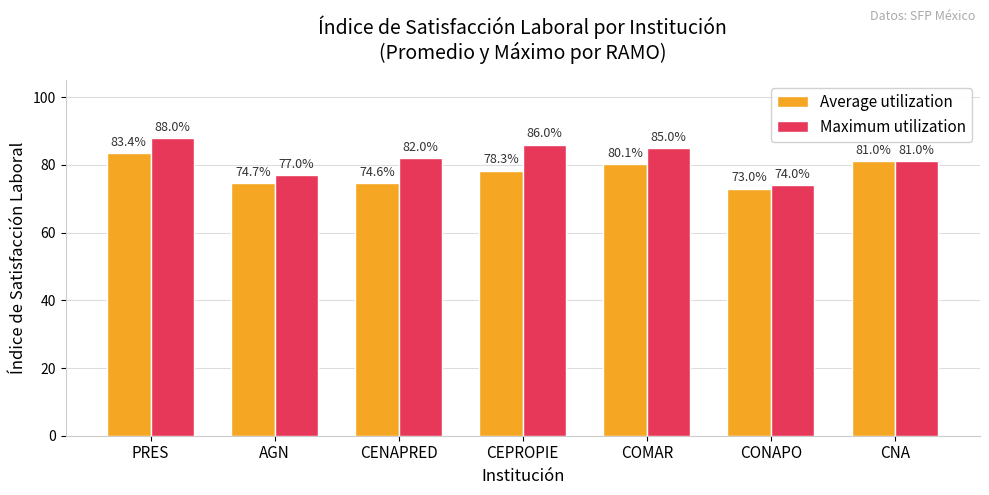

Rank the series by their average value, from lowest to highest.

Average utilization, Maximum utilization